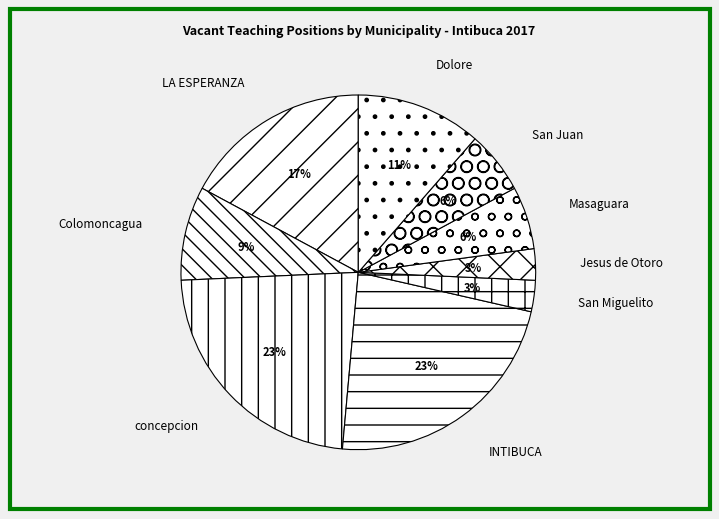

To the nearest percent, what percentage of the pie is San Juan?

6%